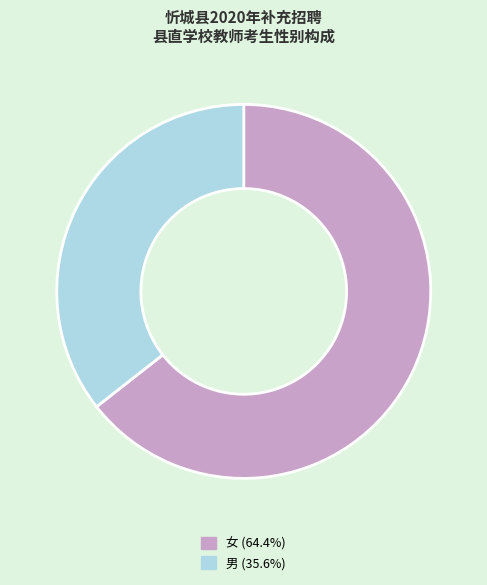

Is 女 the majority of the pie?

Yes